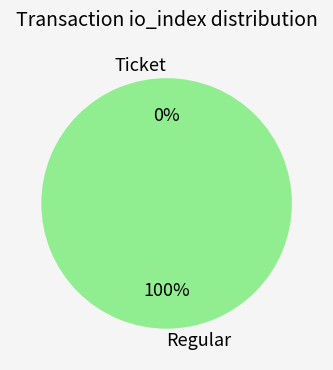

Is Regular the majority of the pie?

Yes